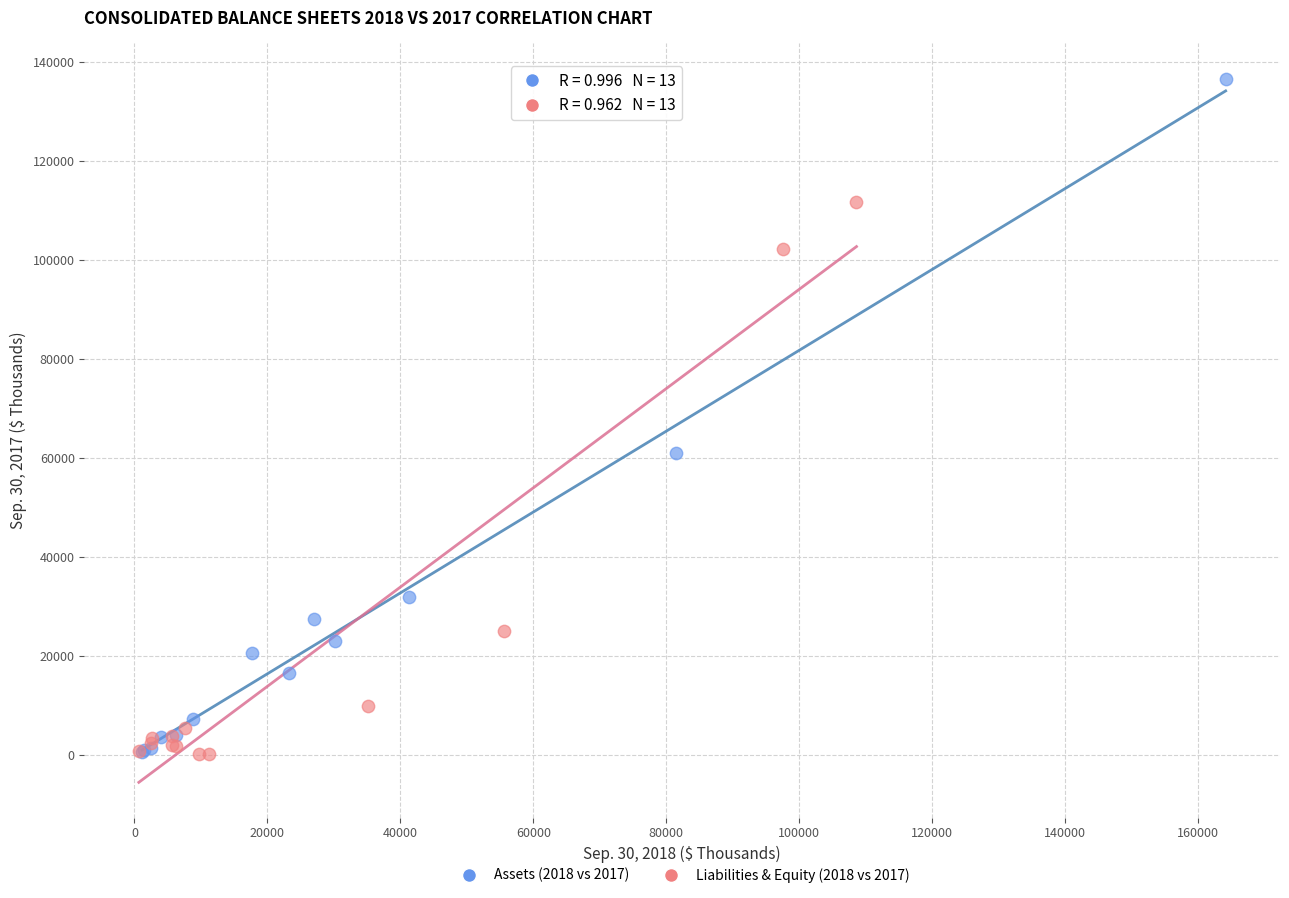

Which series reaches the maximum Y coordinate?

Assets (2018 vs 2017)